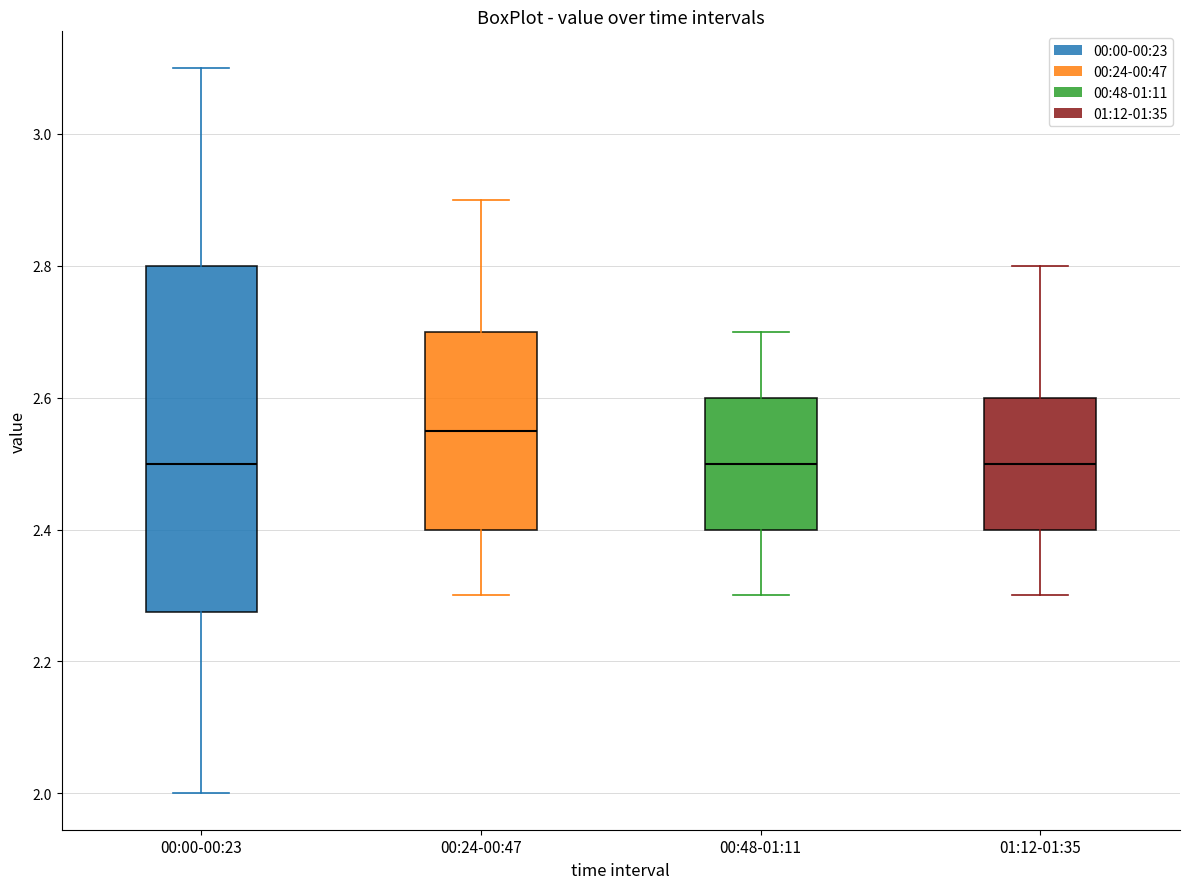

Reading left to right, read every box against the y-axis: the position of its median line, the range the box covers, and the ends of its whiskers. The values are not printed on the chart, so give them approximately, as read against the axis.

00:00-00:23: median 2.50, box 2.28 to 2.80, whiskers 2.00 to 3.10
00:24-00:47: median 2.56, box 2.40 to 2.70, whiskers 2.30 to 2.90
00:48-01:11: median 2.50, box 2.40 to 2.60, whiskers 2.30 to 2.70
01:12-01:35: median 2.50, box 2.40 to 2.60, whiskers 2.30 to 2.80